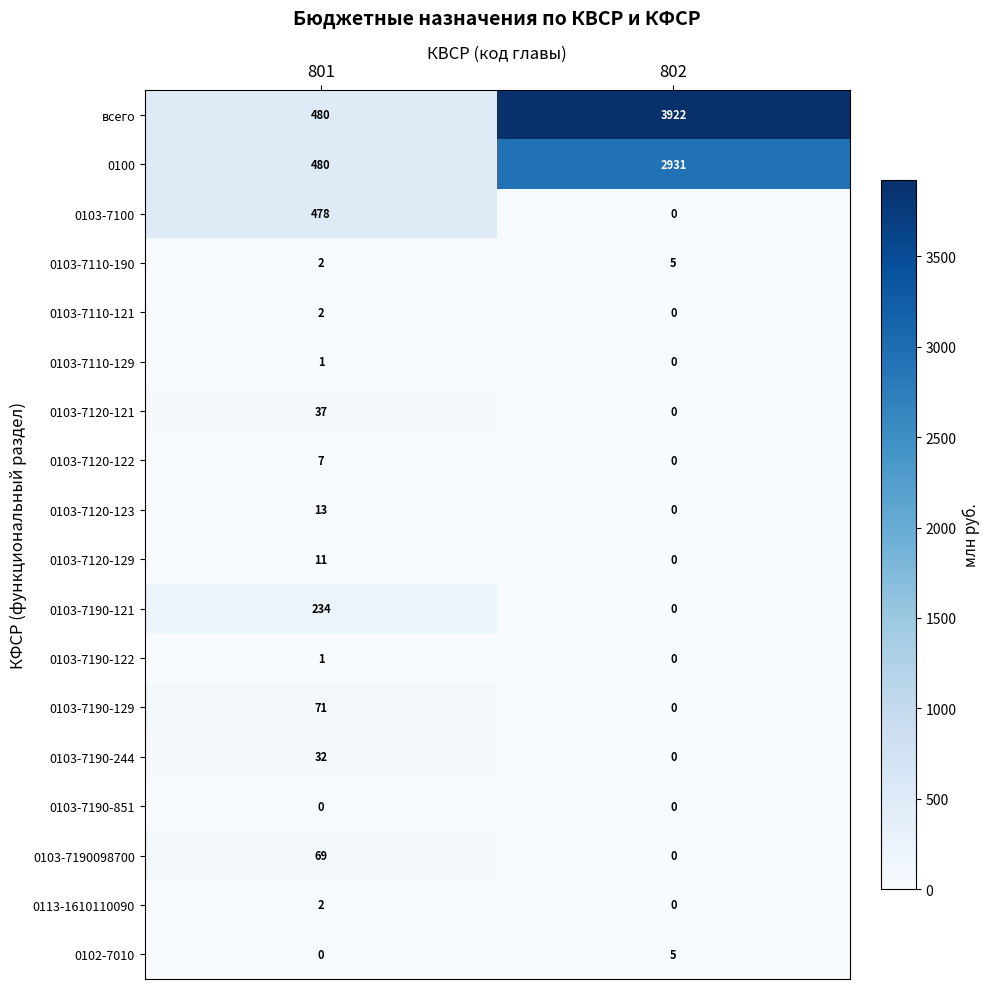

What is the difference between the 0103-7190-244 values at 801 and 802?

32